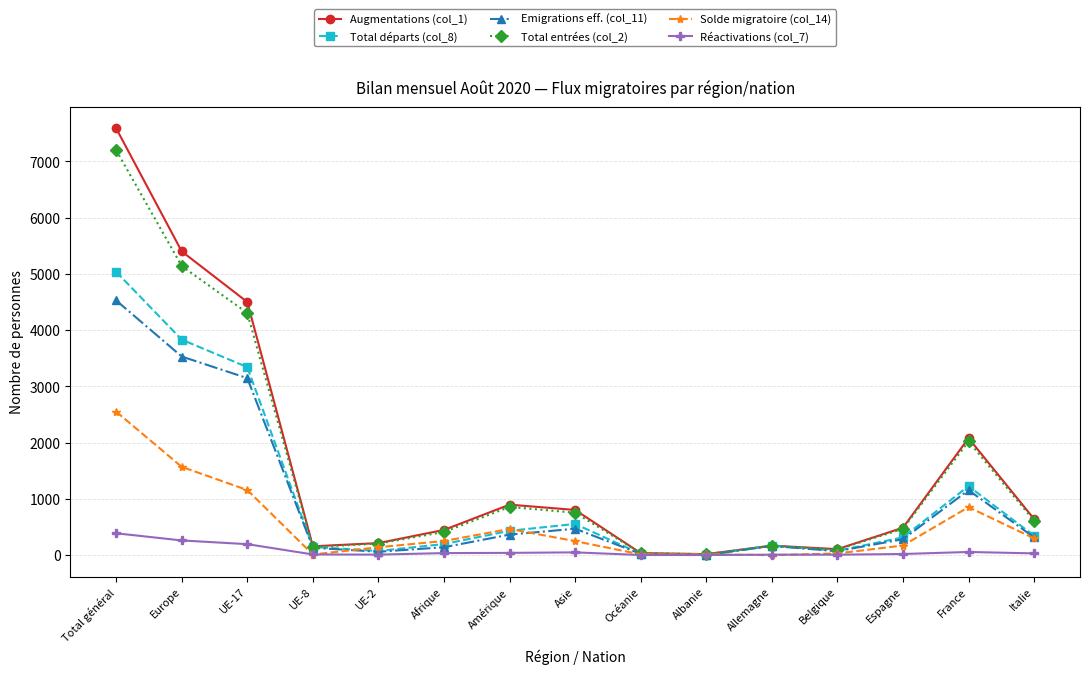

What is the difference between the maximum and minimum values in the Augmentations (col_1) series?

7568